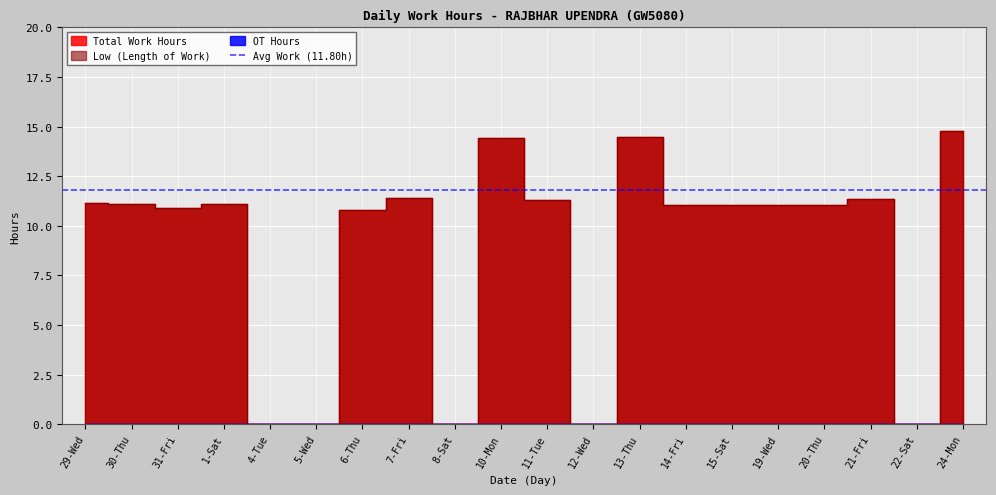

What is the approximate value of Low (Hours) at 19-Wed?

11.1